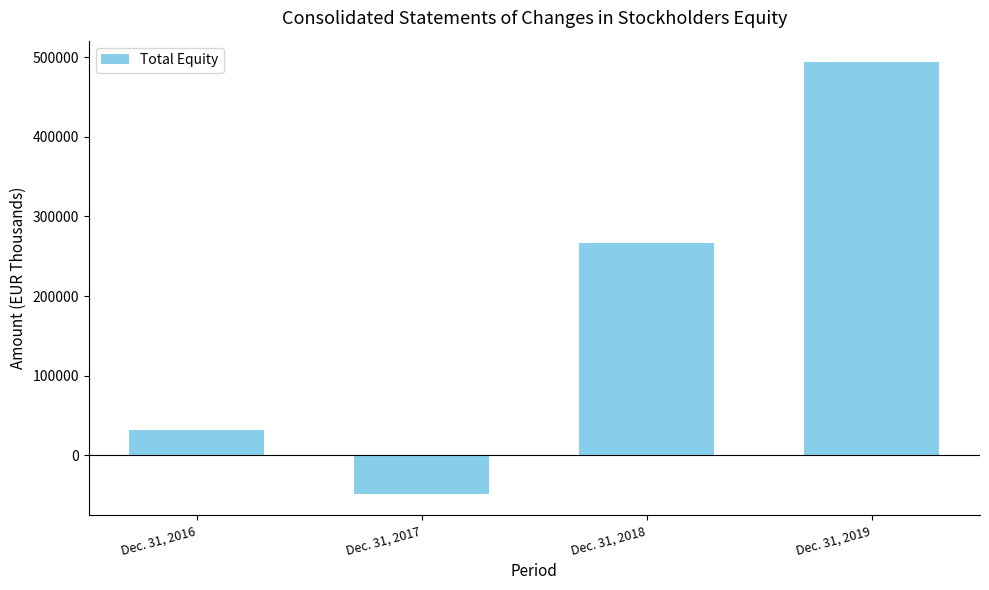

How many data points are less than 267000?

2